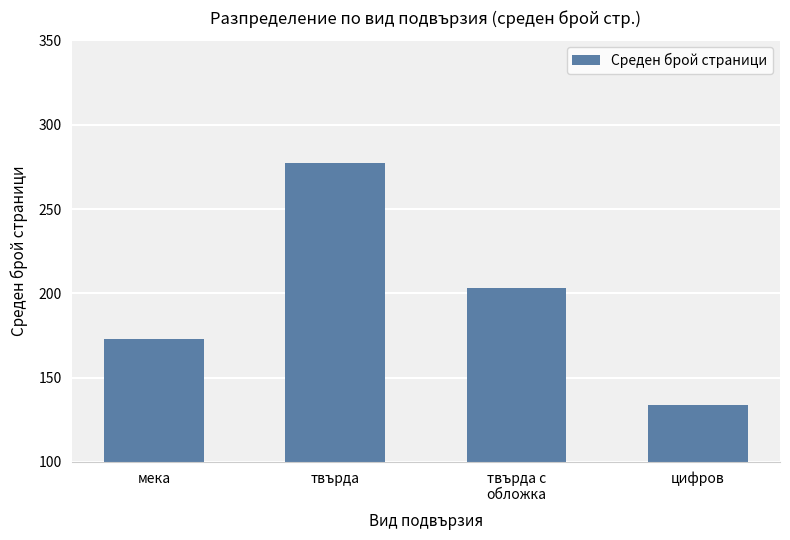

Reading left to right, extract all data points from this chart.

173	277	203	134